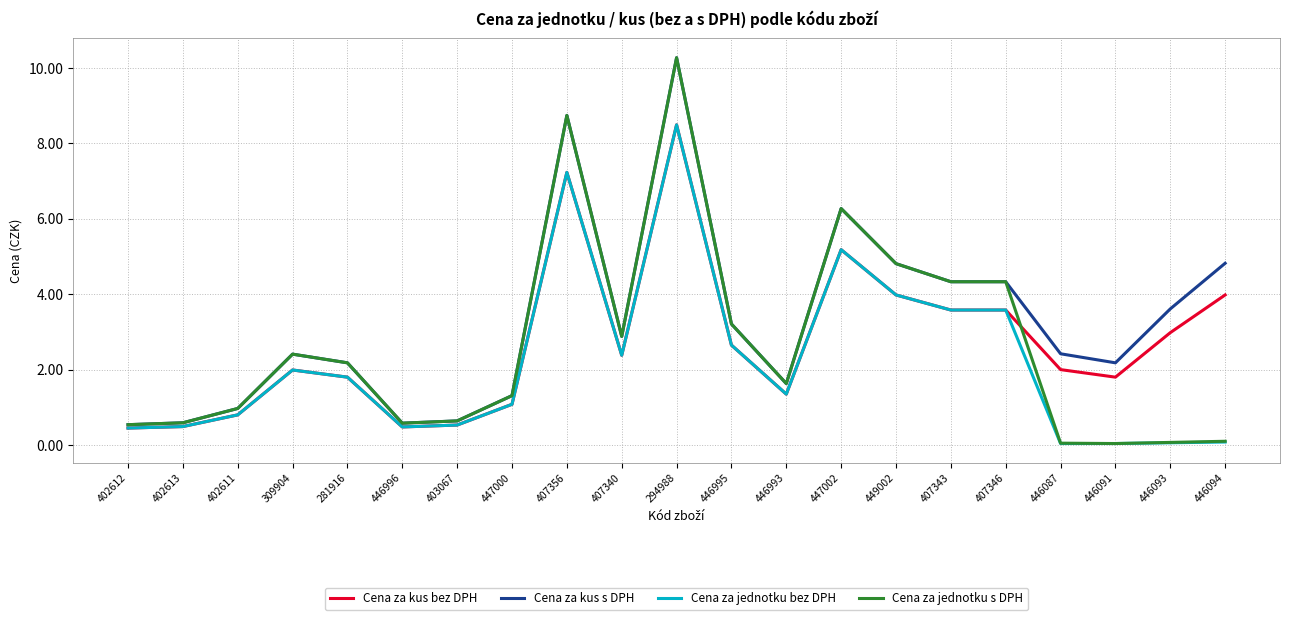

What position from the left is 309904?

4